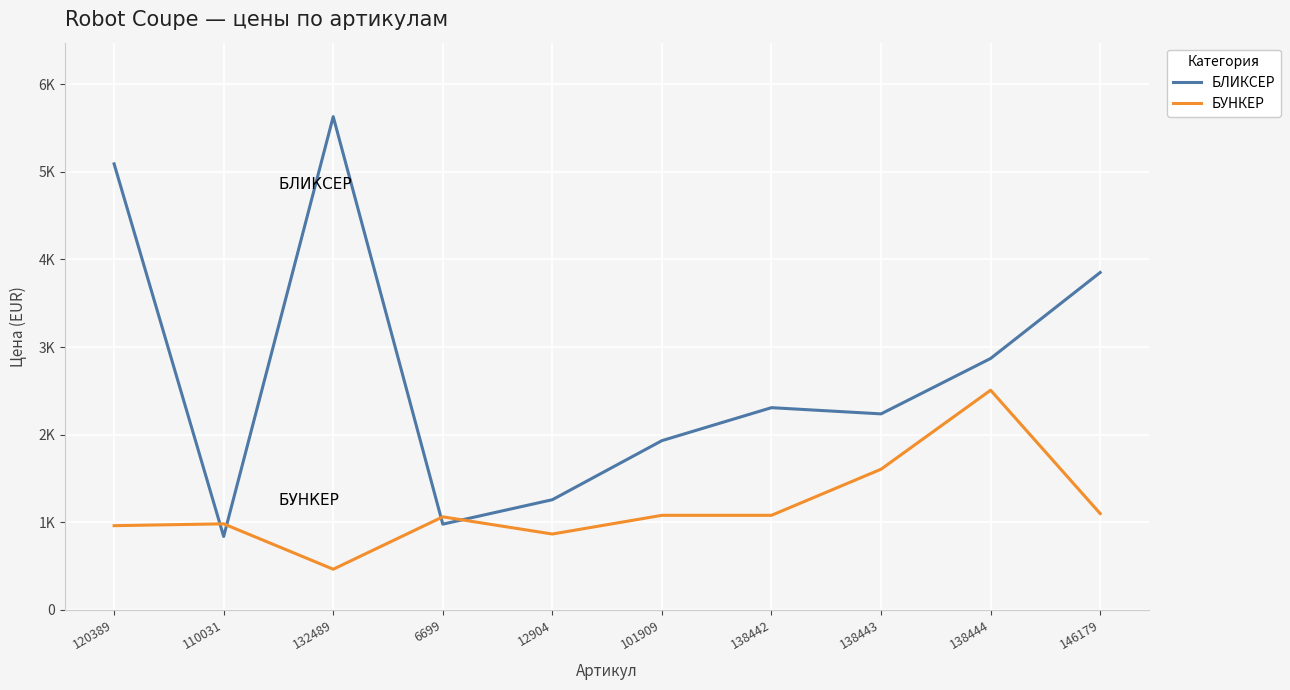

What are all the series names shown in the legend?

БЛИКСЕР, БУНКЕР